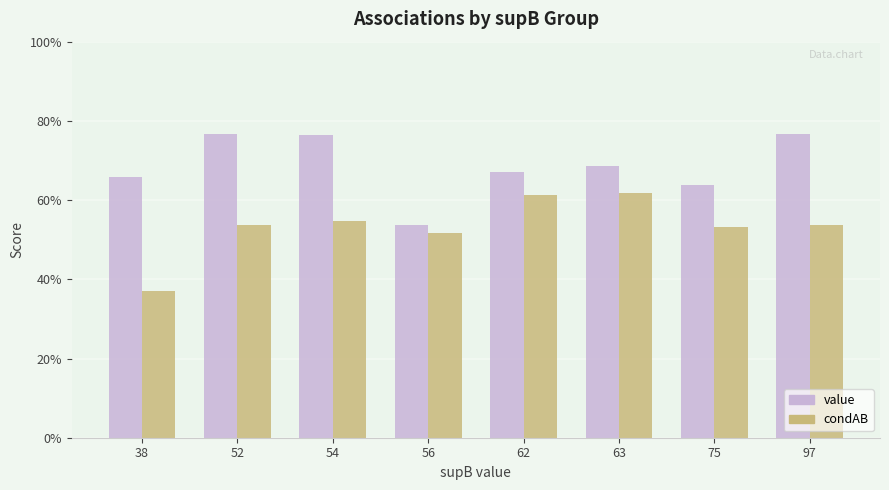

Between 62 and 75, which is larger?

62